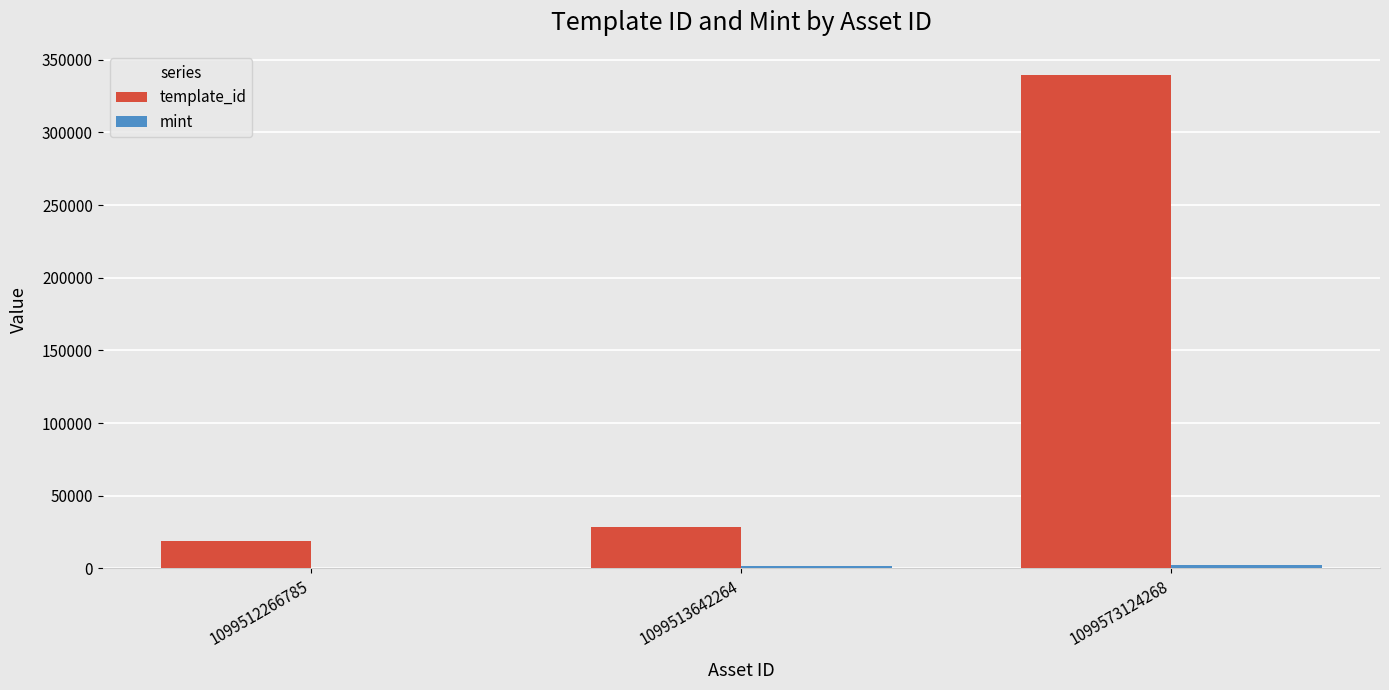

Which series changed the most between 1099513642264 and 1099573124268?

template_id